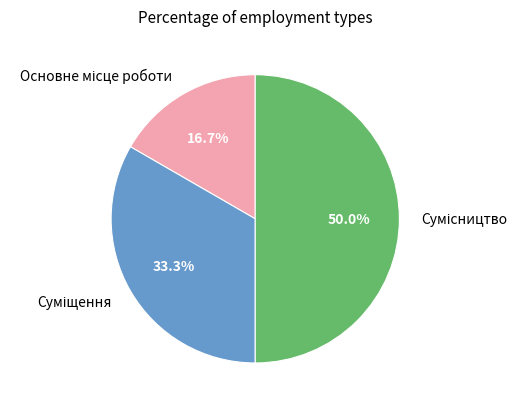

What portion of the pie excludes Суміщення?

66.7%